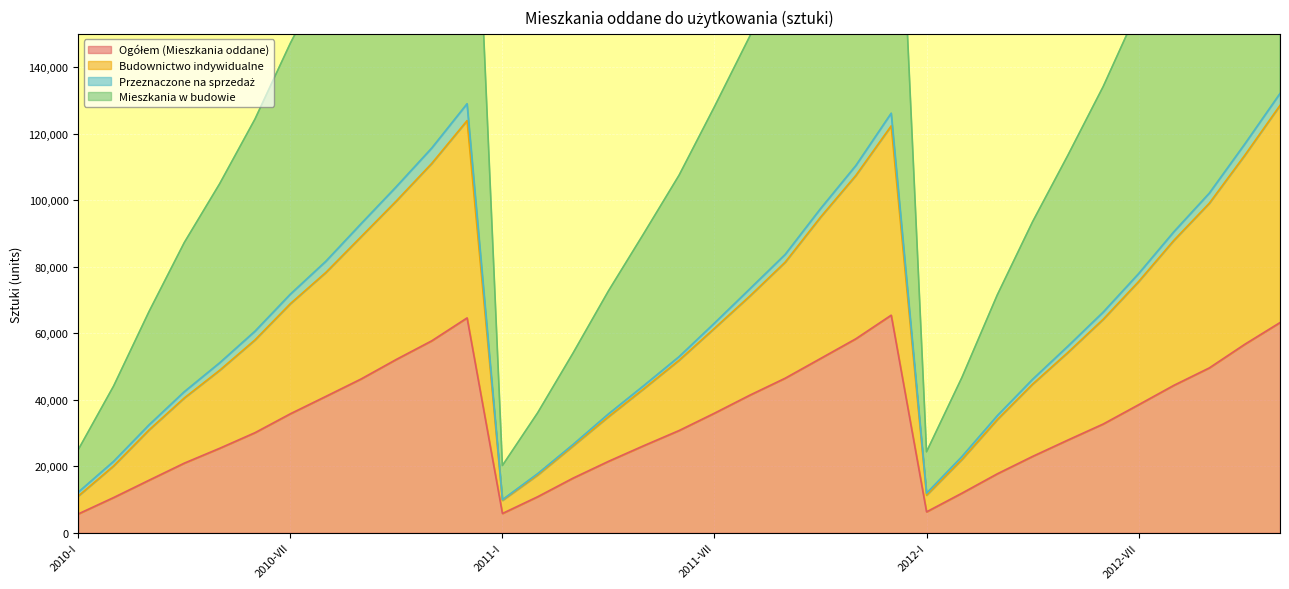

In Mieszkania w budowie, how many points are lower than both neighbors (excluding endpoints)?

2